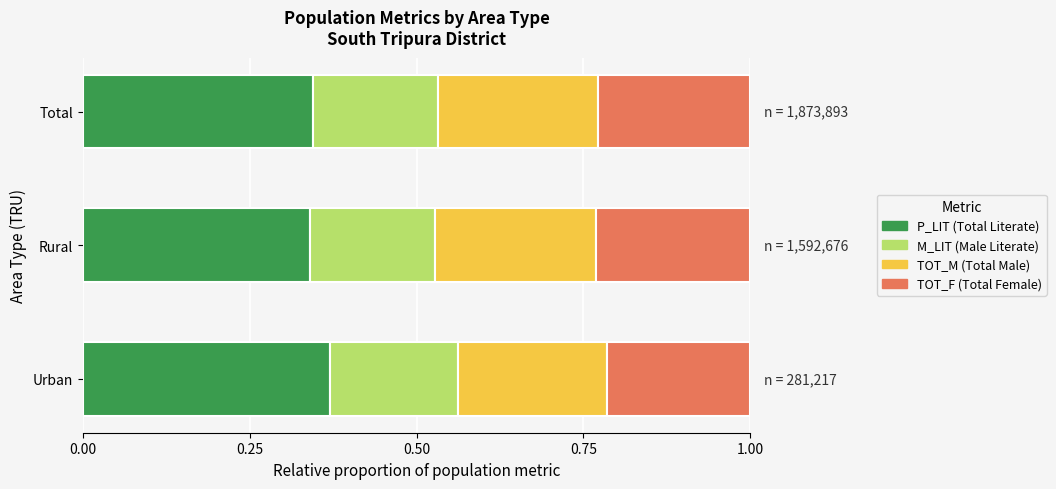

What is the total value across all series at Rural?

1.0